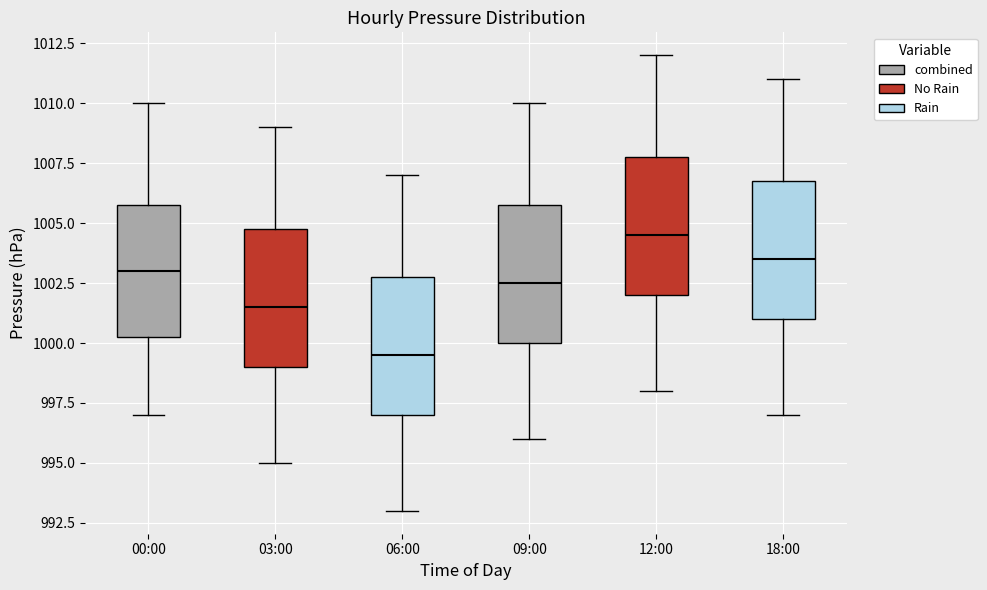

Where is the upper edge of the box for 06:00 on the y-axis? The values are not printed on the chart, so give them approximately, as read against the axis.

1003.0